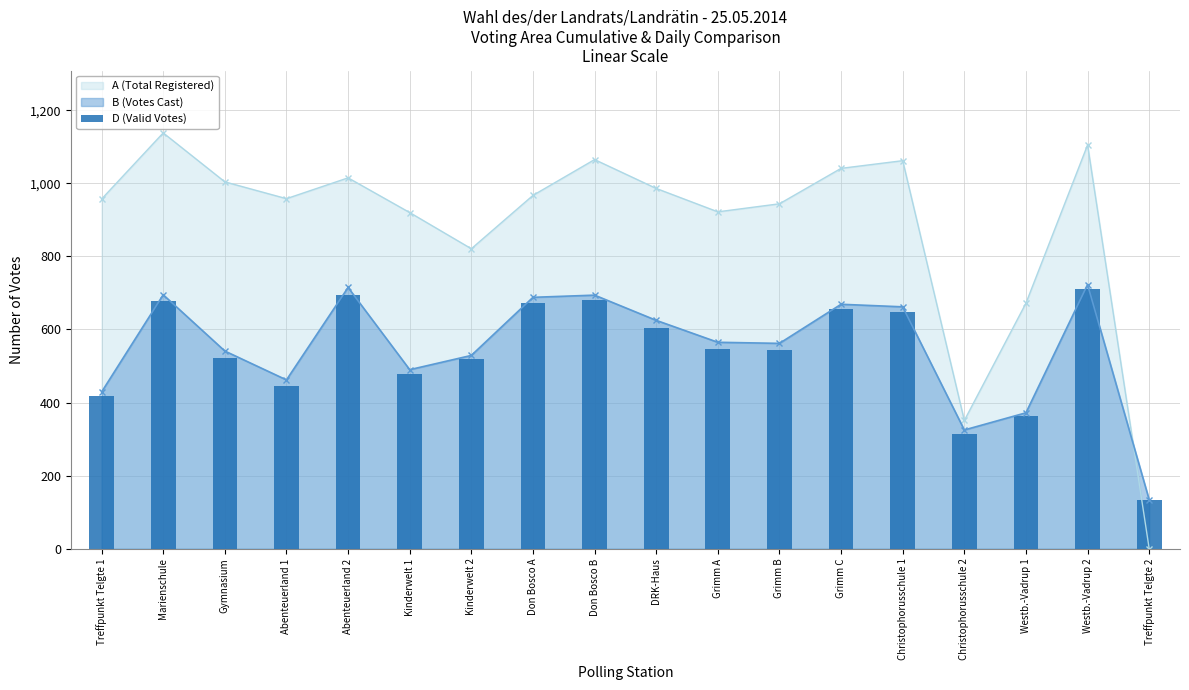

Reading left to right, list all the values displayed in this chart.

419	679	522	445	695	479	518	672	682	604	546	544	656	647	313	363	710	133